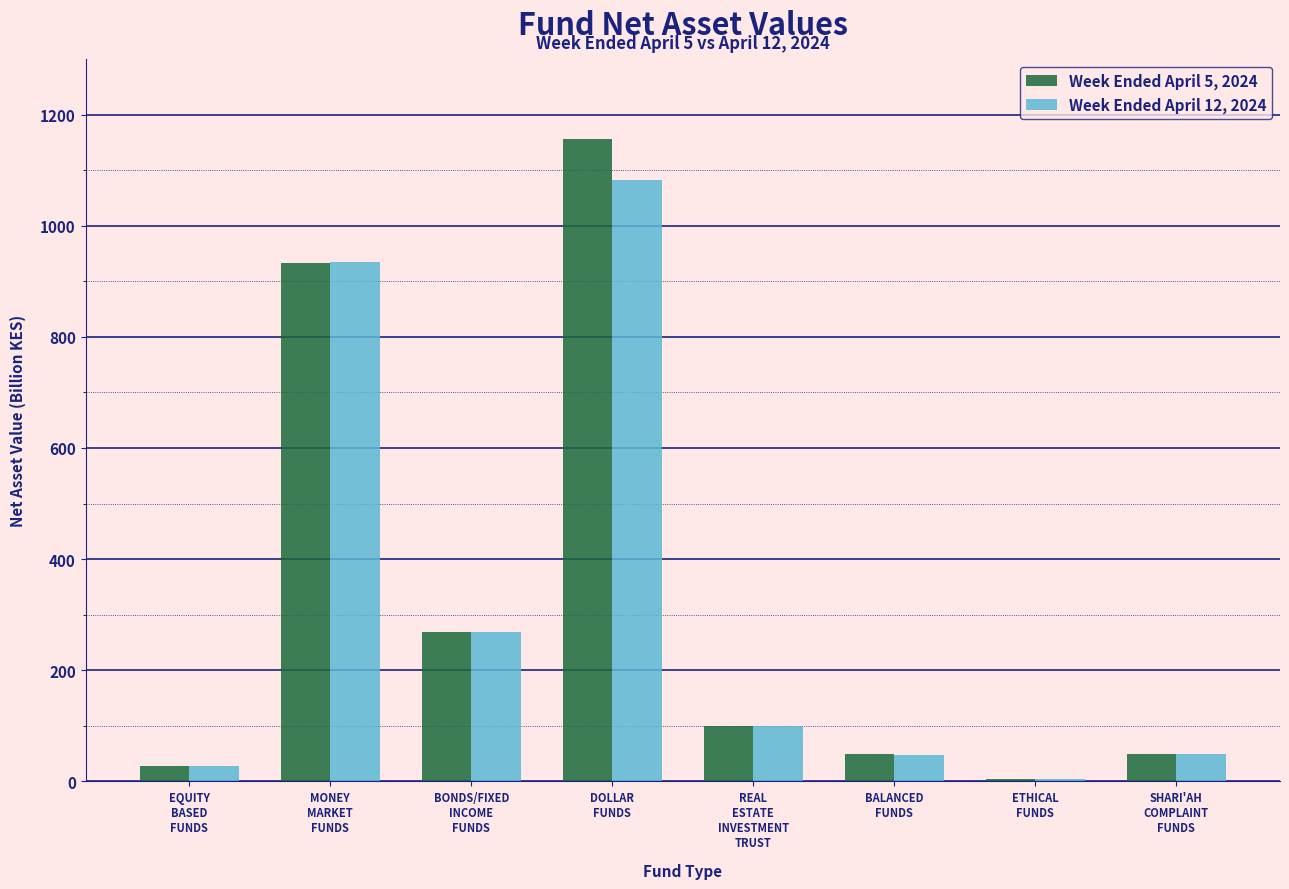

What is the difference between the maximum and minimum values in the Week Ended April 12, 2024 series?

1077.4